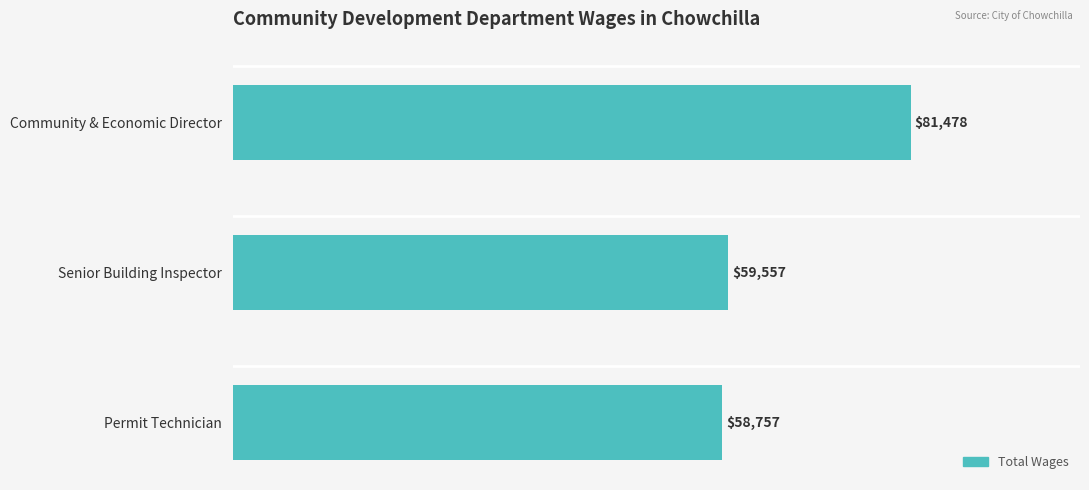

Count the number of categories in the chart.

3